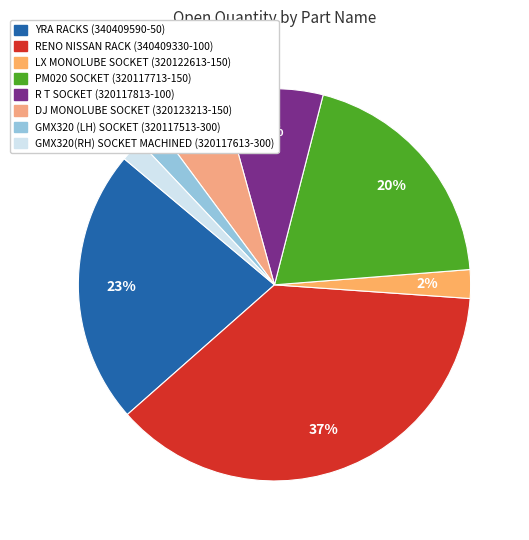

To the nearest percent, what percentage of the pie is GMX320(RH) SOCKET MACHINED (320117613-300)?

2%